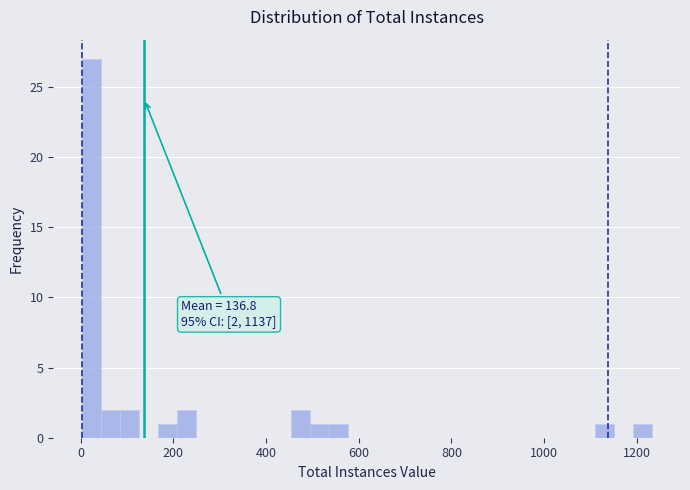

Around what value on the x-axis is the tallest bar? Give the approximate position of its centre, as read against the axis.

20